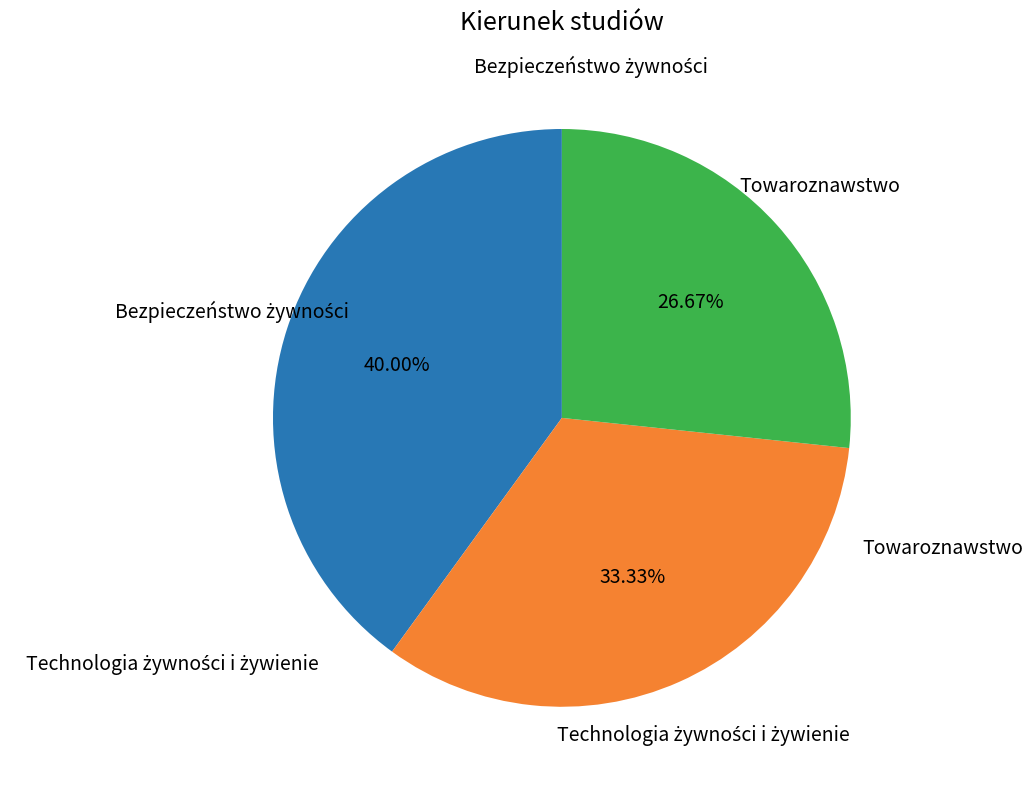

Which category has the smallest portion of the pie?

Towaroznawstwo